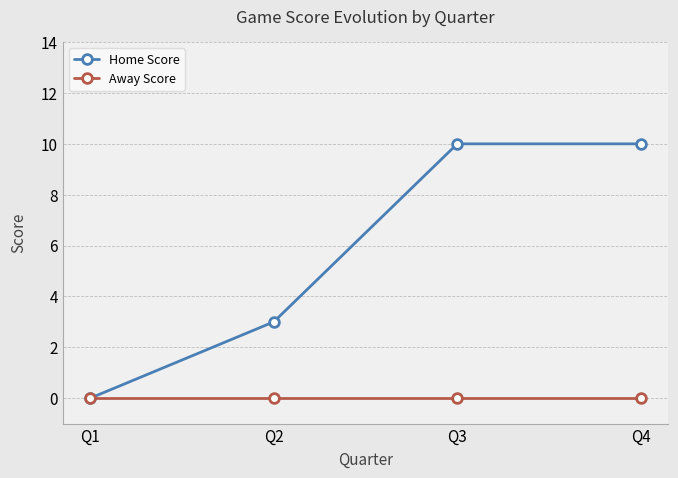

How many lines are shown in the chart?

2